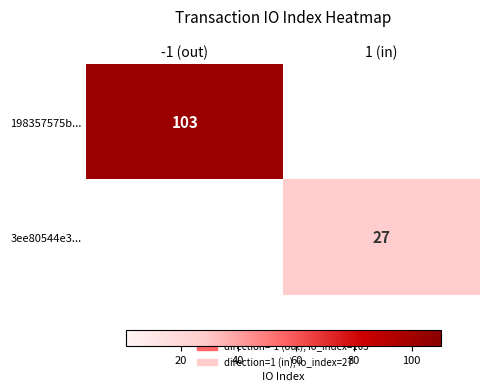

What is the greatest value displayed?

103.0